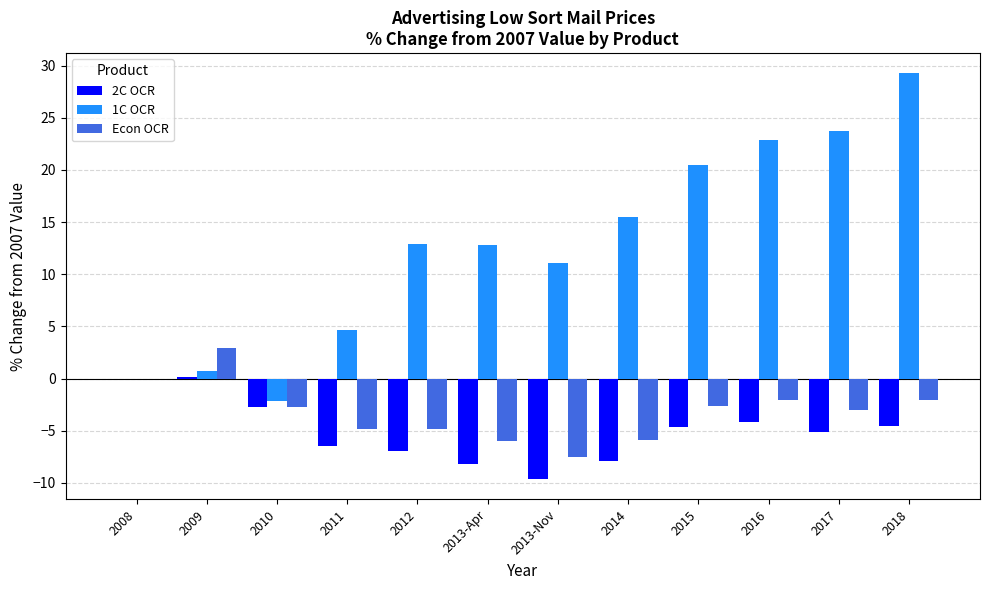

What is the total value across all series at 2017?

15.5